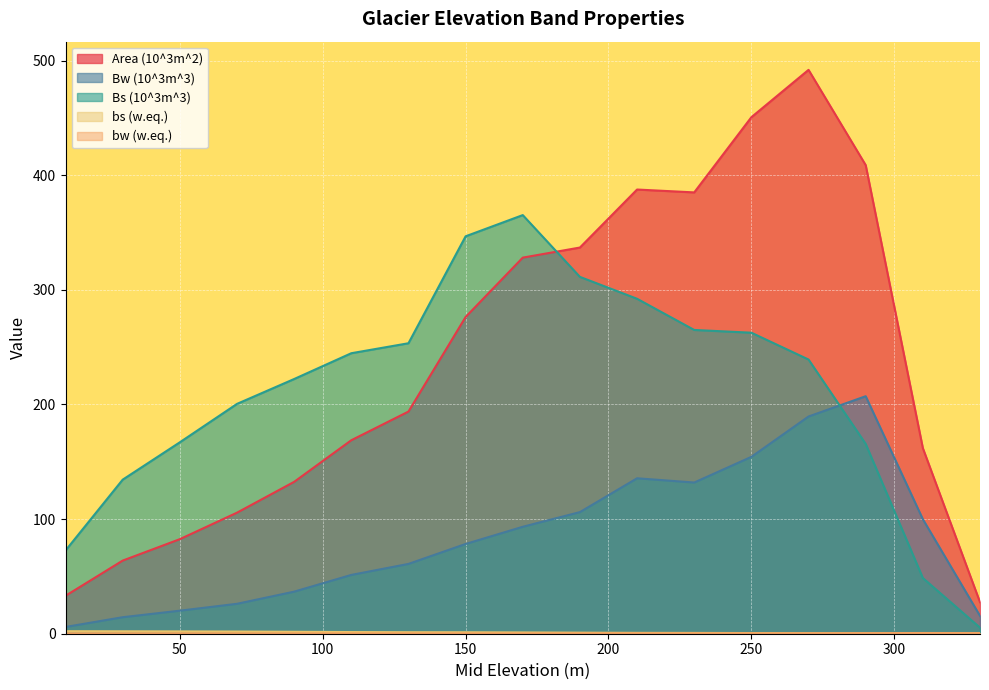

At 130, list the series in order from largest to smallest.

Bs (10^3m^3), Area (10^3m^2), Bw (10^3m^3), bs (w.eq.), bw (w.eq.)